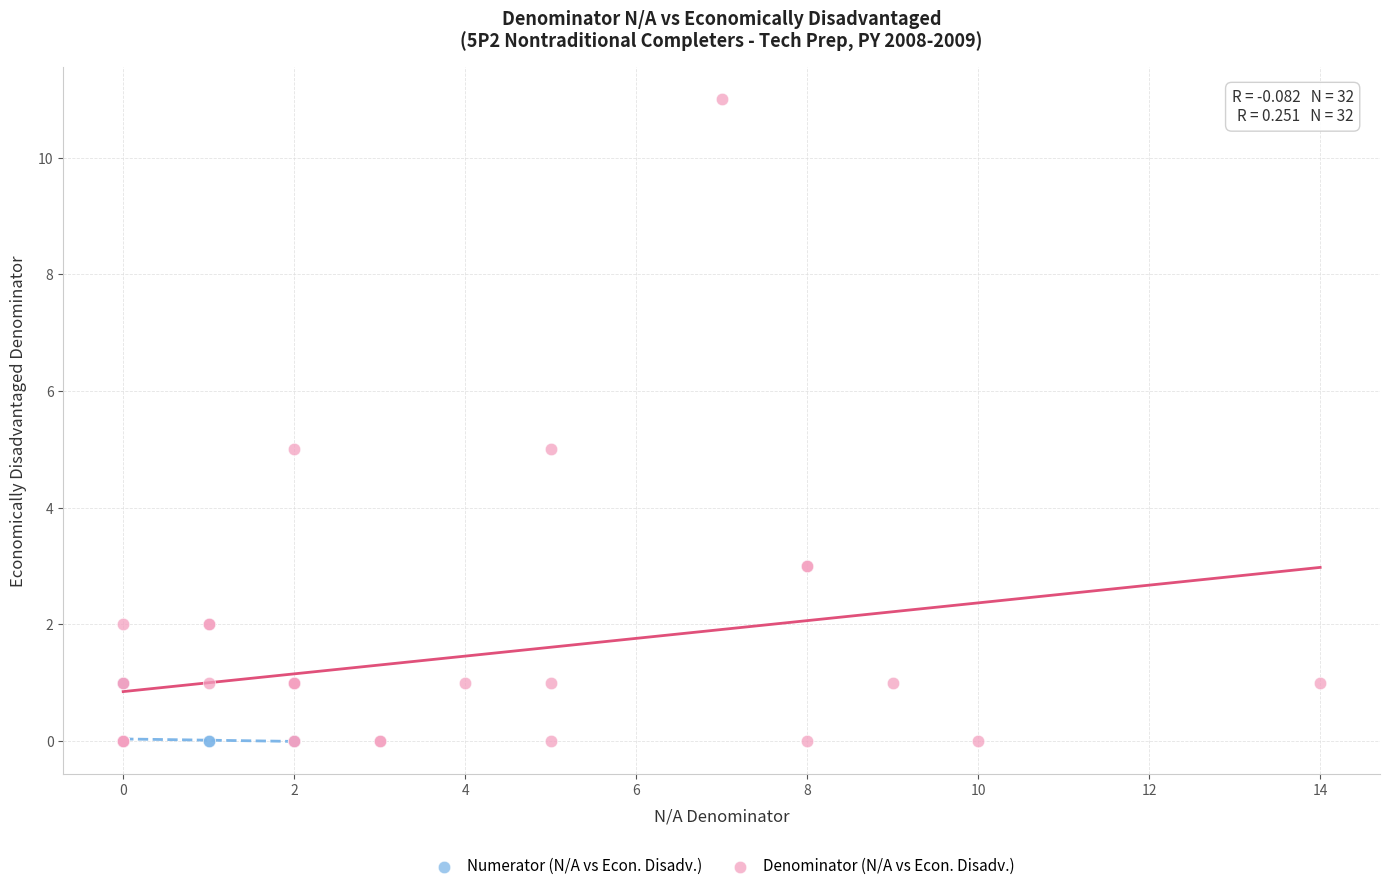

Which series has the largest Y range (max minus min)?

Denominator (N/A vs Econ. Disadv.)